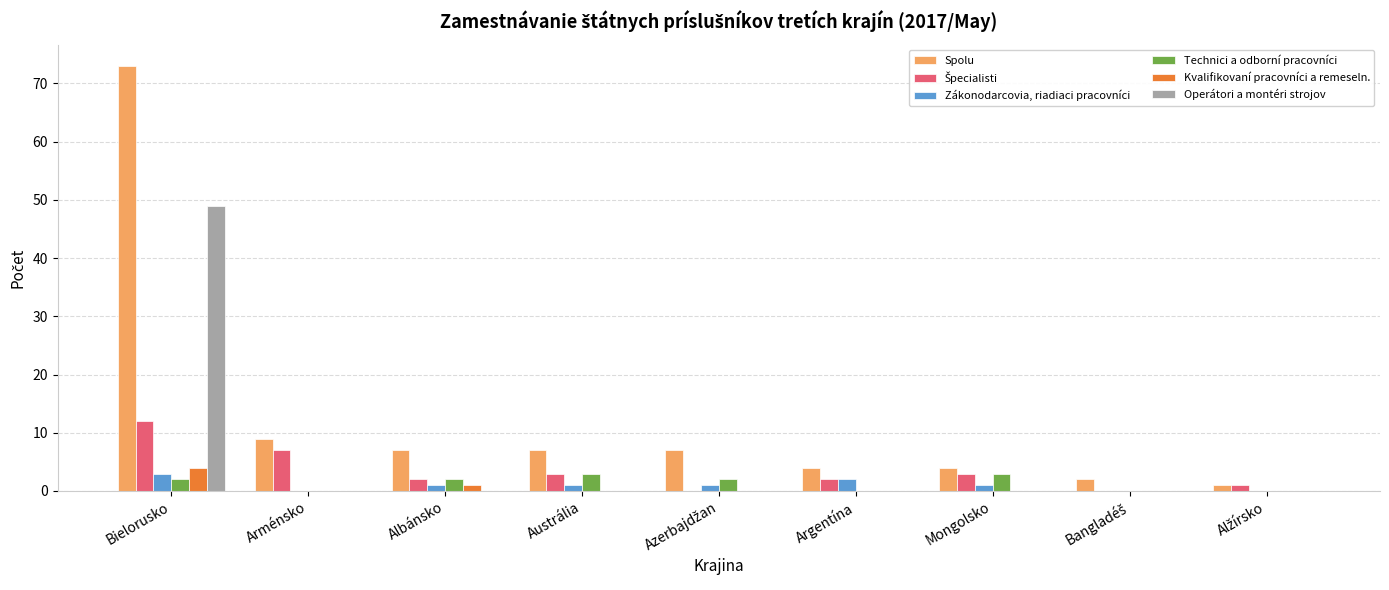

How many distinct data groups are displayed?

6